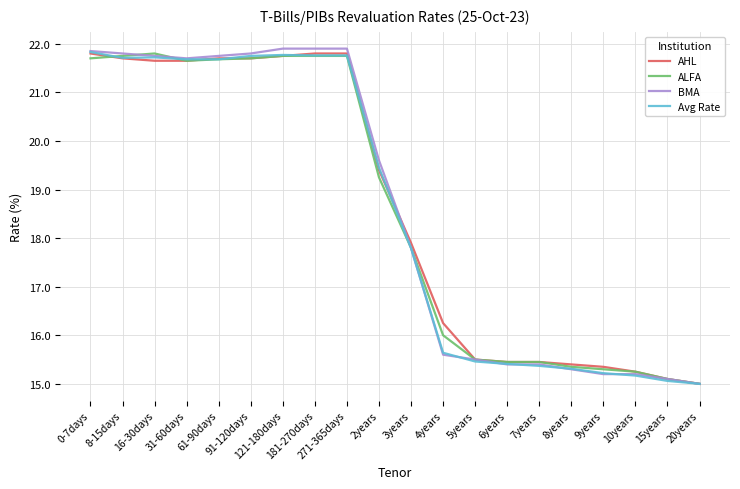

At which label does BMA first exceed 19?

0-7days